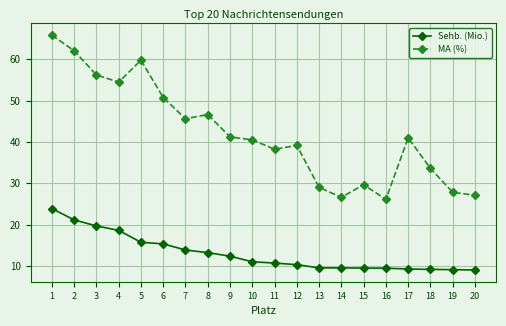

At which label is MA (%) closest to 45?

7